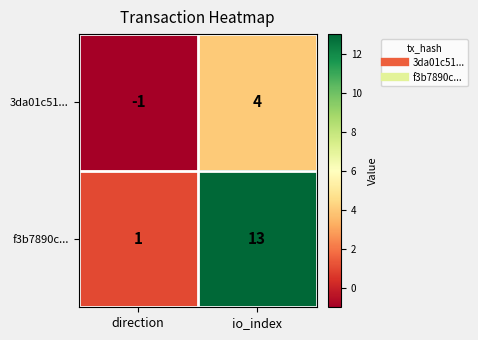

Count the number of data series in this chart.

2